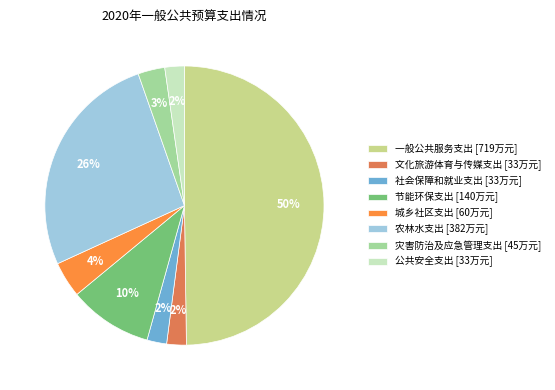

Which has a higher value, 农林水支出 or 节能环保支出?

农林水支出